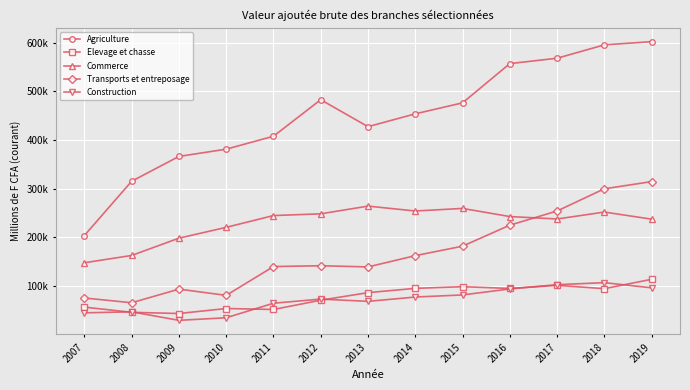

What is the sum of all Construction values?

920139